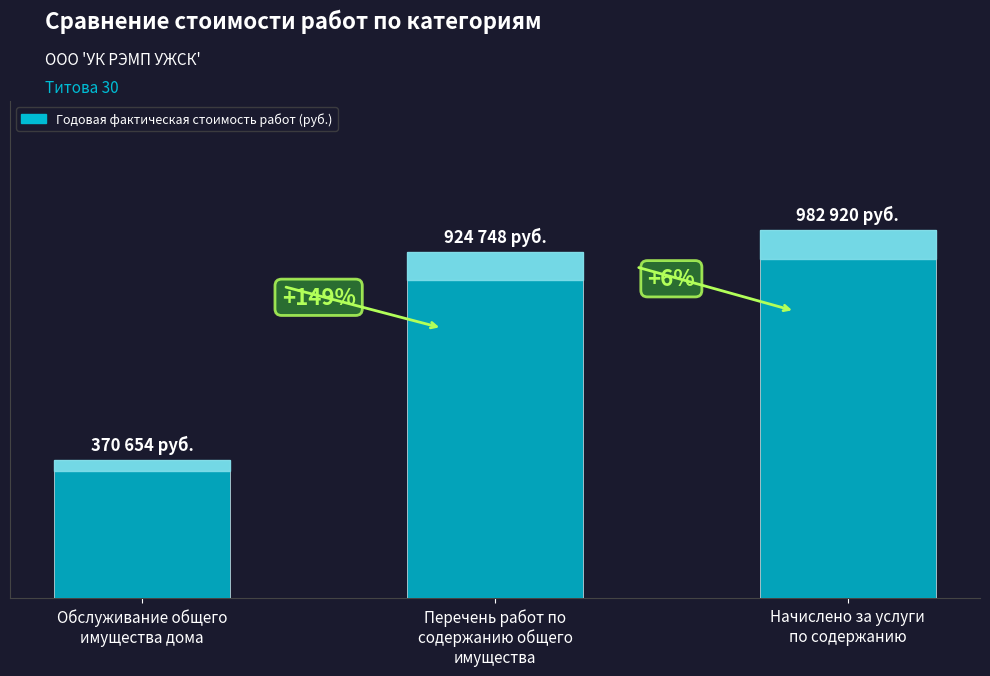

Reading left to right, transcribe all the data shown in this chart.

370654.3	924747.6	982920.2